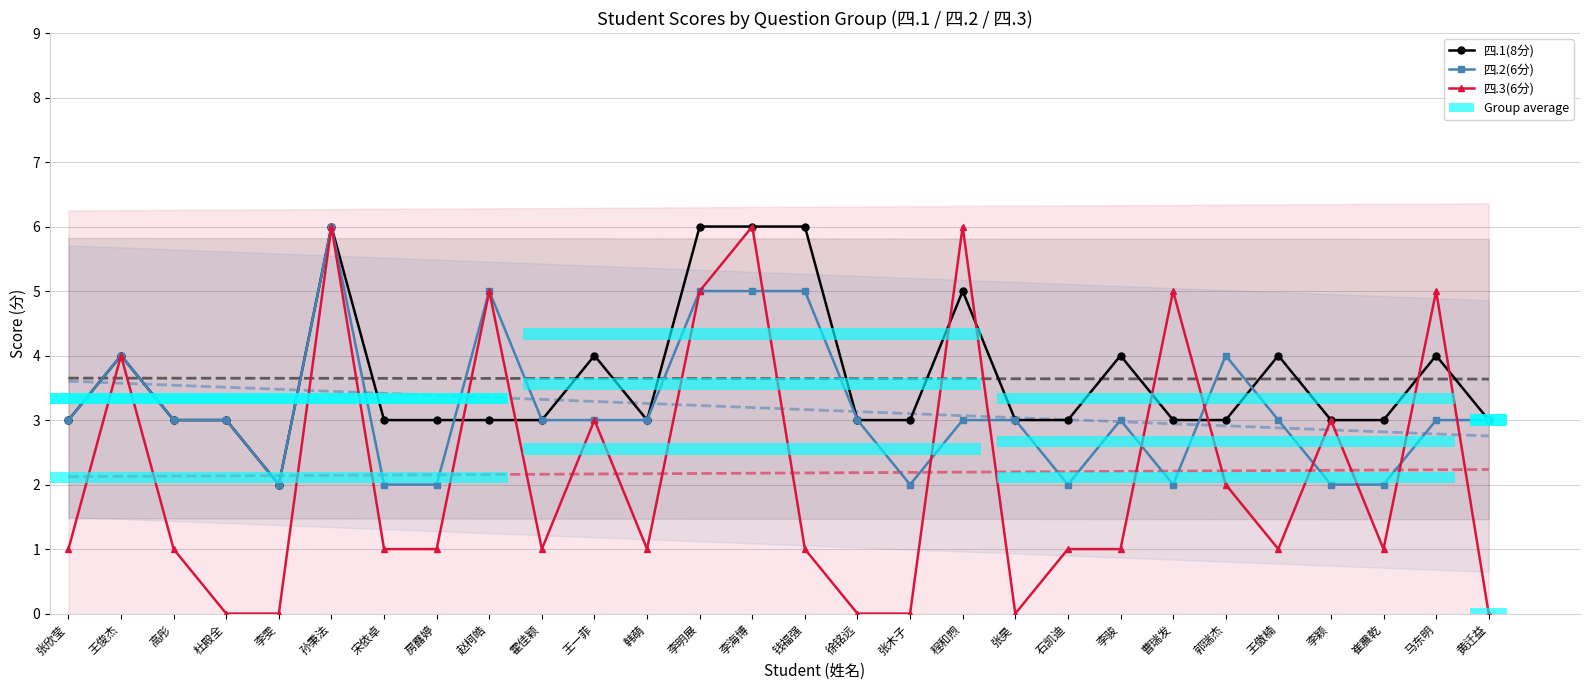

The 四.3(6分) series shows 0 at 杜殿全. True or false?

True